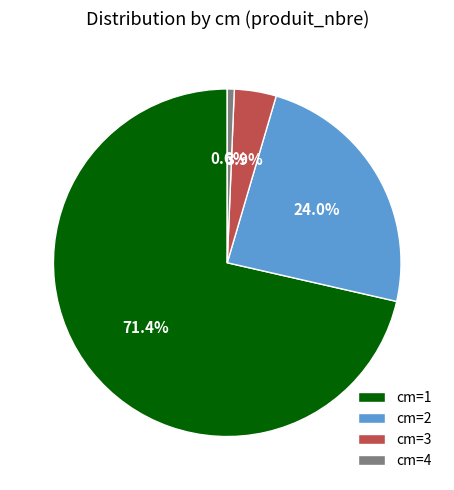

To the nearest percent, what is the average slice percentage?

25%